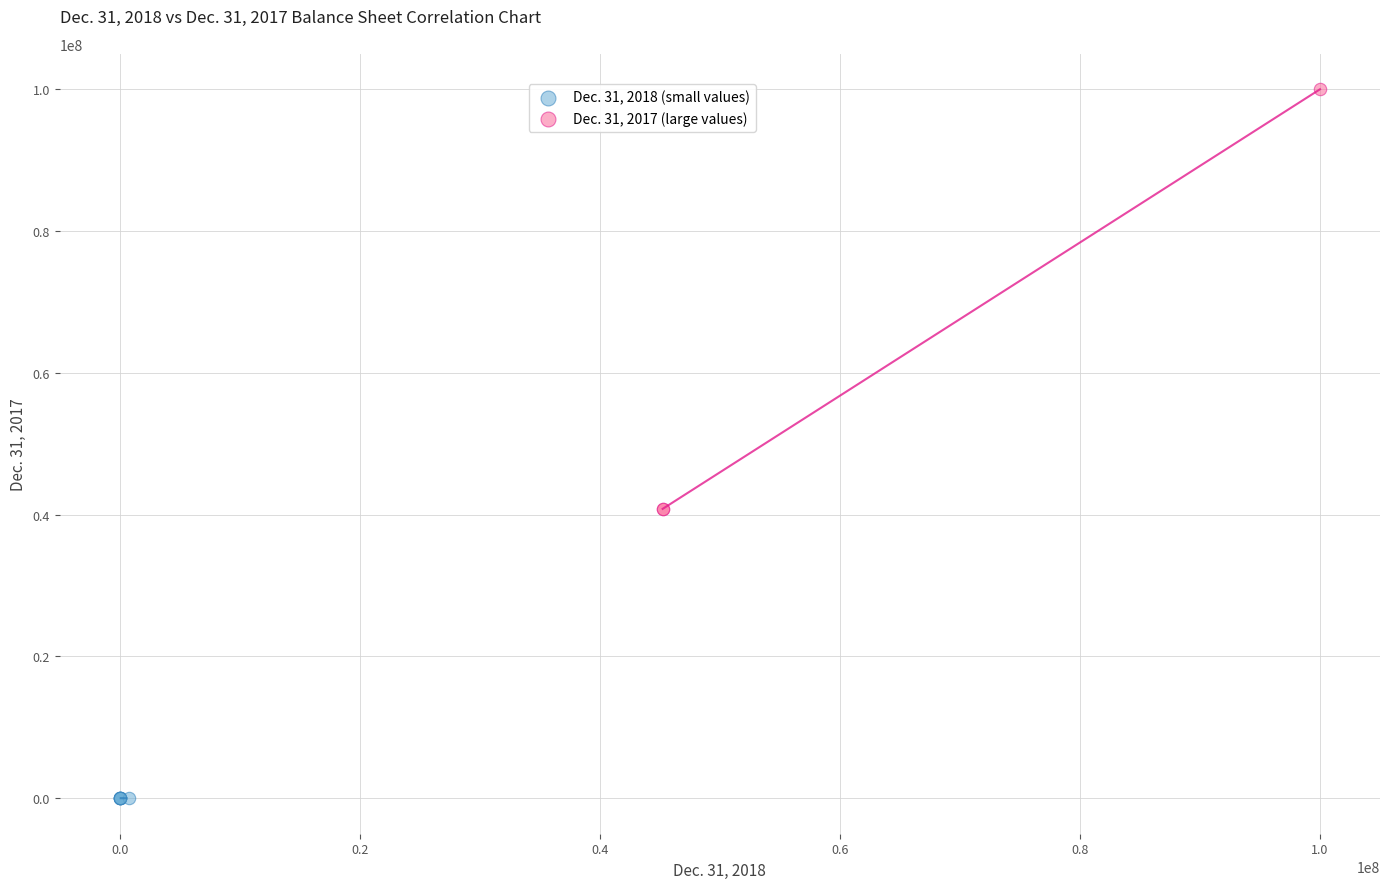

What are all the series names shown in the legend?

Dec. 31, 2018 (small values), Dec. 31, 2017 (large values)